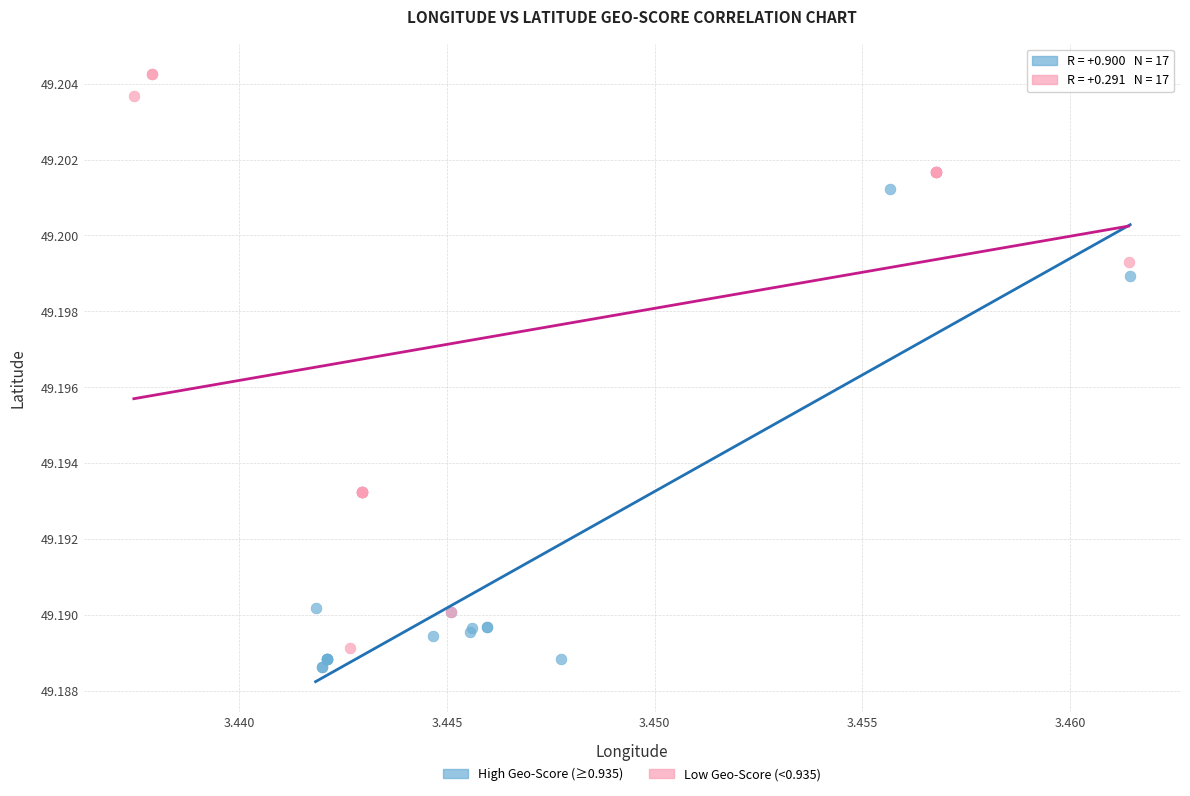

Which series has the widest spread of Y values?

Low Geo-Score (<0.935)